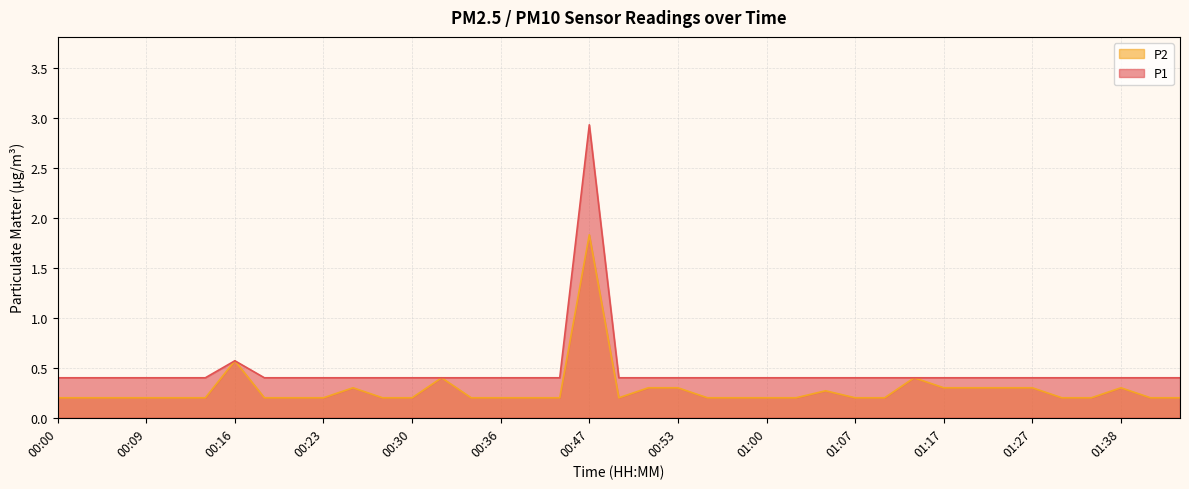

Reading left to right, what are all the values shown in this chart?

P1: 00:00=0.4	00:02=0.4	00:07=0.4	00:09=0.4	00:11=0.4	00:14=0.4	00:16=0.6	00:18=0.4	00:21=0.4	00:23=0.4	00:25=0.4	00:28=0.4	00:30=0.4	00:32=0.4	00:34=0.4	00:36=0.4	00:39=0.4	00:41=0.4	00:47=2.9	00:49=0.4	00:51=0.4	00:53=0.4	00:56=0.4	00:58=0.4	01:00=0.4	01:03=0.4	01:05=0.4	01:07=0.4	01:12=0.4	01:14=0.4	01:17=0.4	01:22=0.4	01:25=0.4	01:27=0.4	01:33=0.4	01:35=0.4	01:38=0.4	01:43=0.4	01:48=0.4
P2: 00:00=0.2	00:02=0.2	00:07=0.2	00:09=0.2	00:11=0.2	00:14=0.2	00:16=0.6	00:18=0.2	00:21=0.2	00:23=0.2	00:25=0.3	00:28=0.2	00:30=0.2	00:32=0.4	00:34=0.2	00:36=0.2	00:39=0.2	00:41=0.2	00:47=1.8	00:49=0.2	00:51=0.3	00:53=0.3	00:56=0.2	00:58=0.2	01:00=0.2	01:03=0.2	01:05=0.3	01:07=0.2	01:12=0.2	01:14=0.4	01:17=0.3	01:22=0.3	01:25=0.3	01:27=0.3	01:33=0.2	01:35=0.2	01:38=0.3	01:43=0.2	01:48=0.2